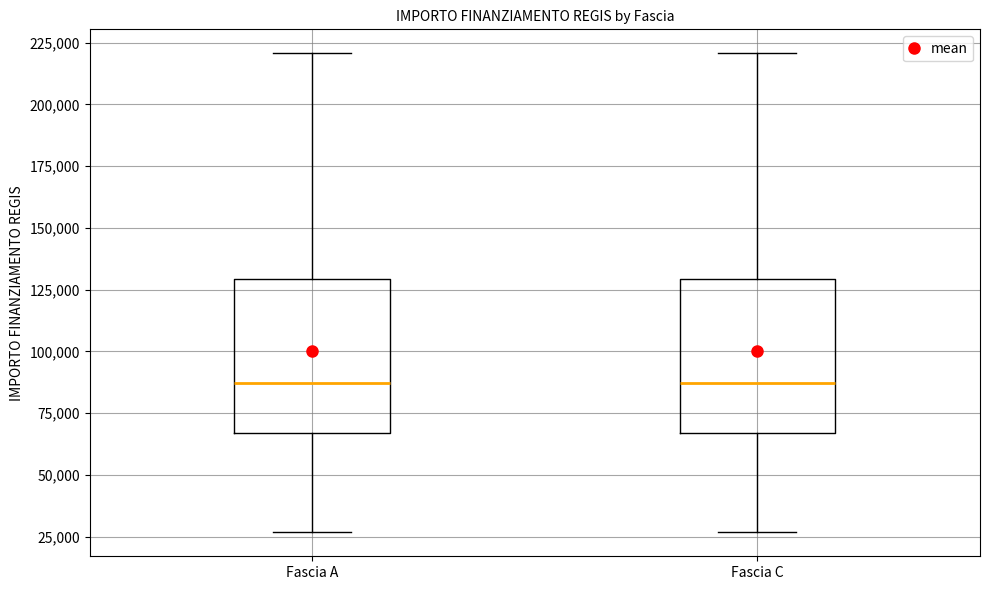

Where is the upper edge of the box for Fascia A on the y-axis? The values are not printed on the chart, so give them approximately, as read against the axis.

130000